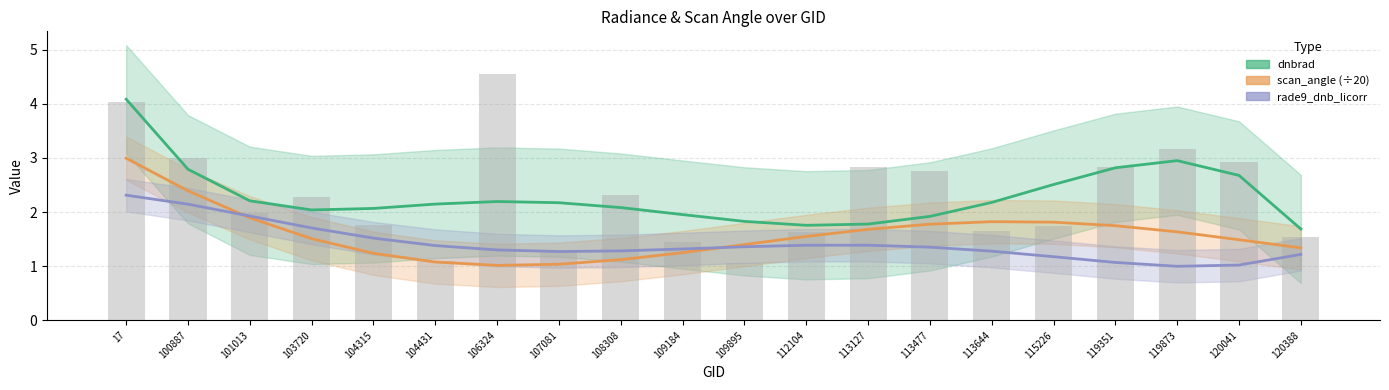

How many values in the rade9_dnb_licorr series exceed 1?

19